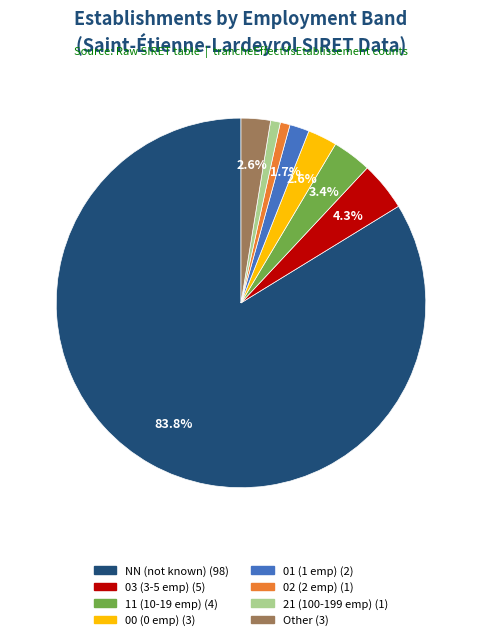

Does any single category account for the majority?

Yes